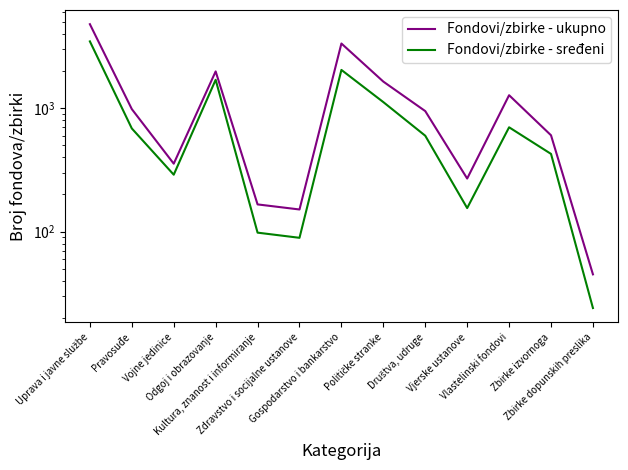

The Fondovi/zbirke - sređeni series shows 155 at Vjerske ustanove. True or false?

True